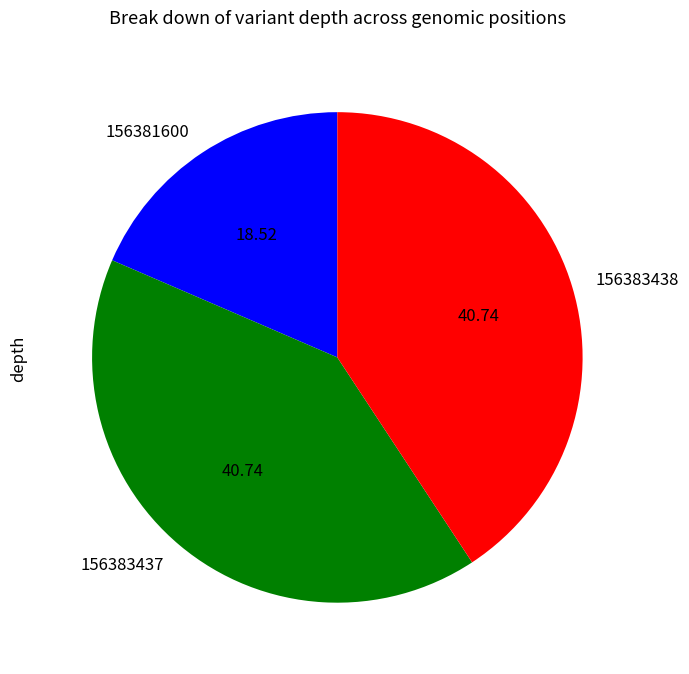

Combined, do 156383438 and 156381600 account for over 50%?

Yes